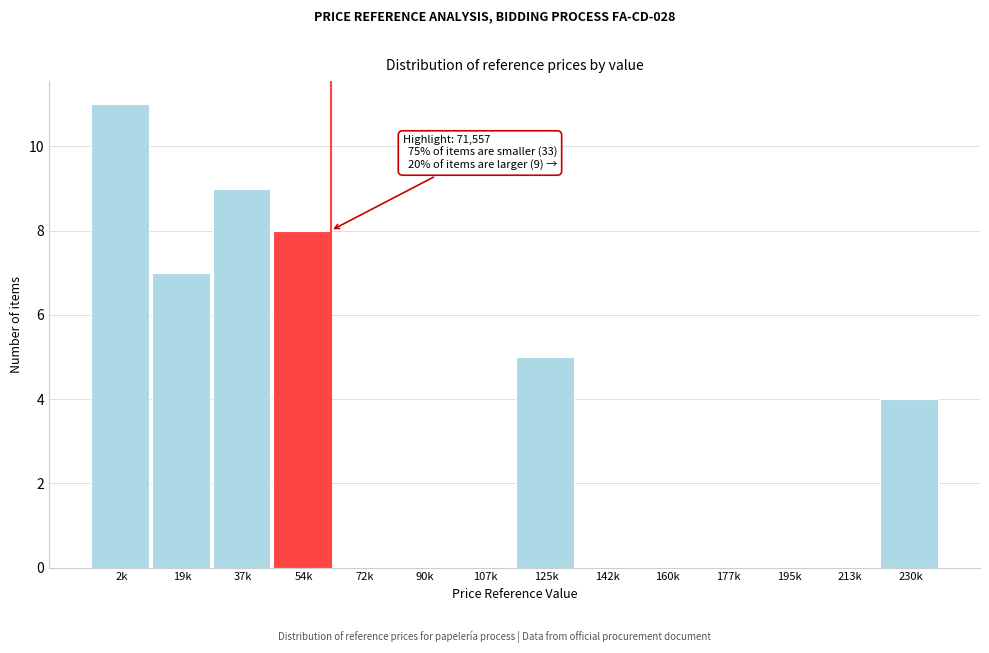

Reading left to right, list all the values displayed in this chart.

2k=11	19k=7	37k=9	54k=8	72k=0	90k=0	107k=0	125k=5	142k=0	160k=0	177k=0	195k=0	213k=0	230k=4